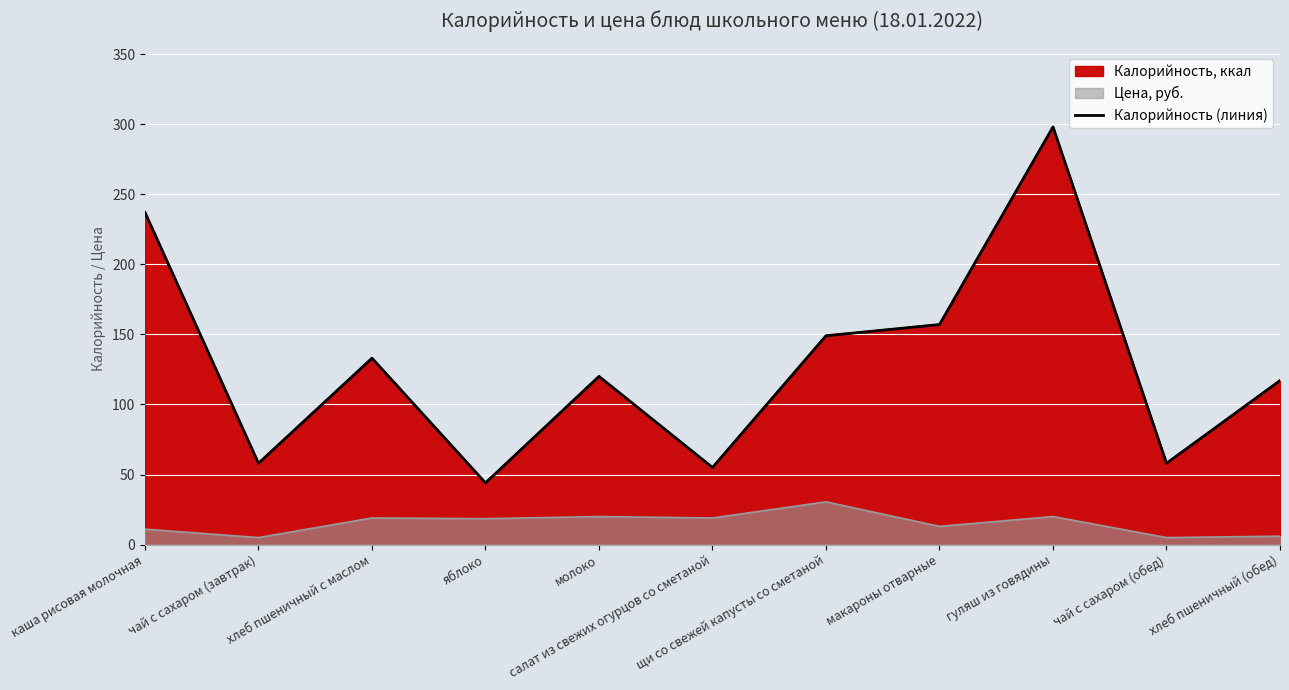

What is the label of the 11th point from the right?

каша рисовая молочная